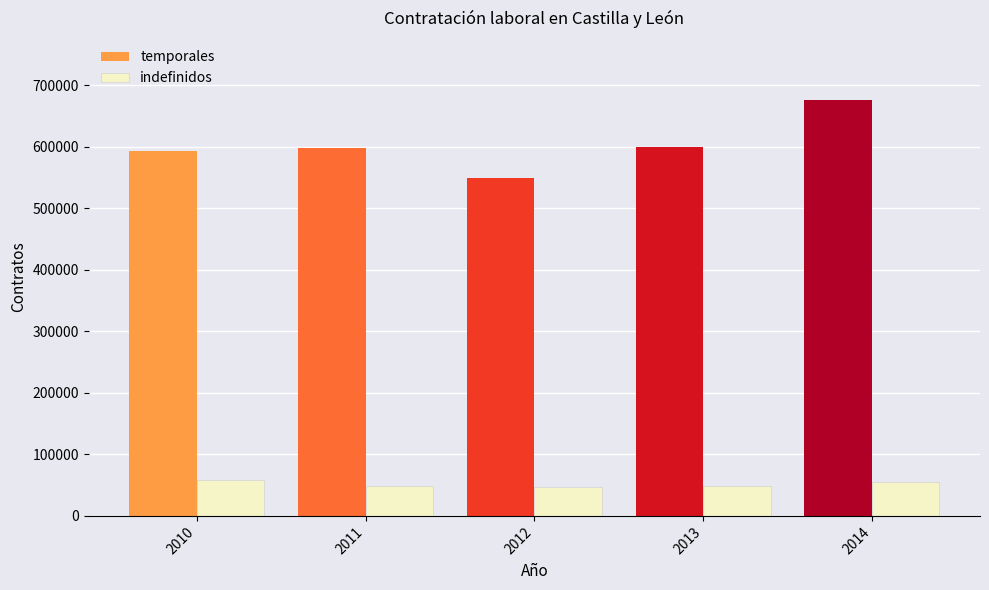

What is the average value of the indefinidos series?

51478